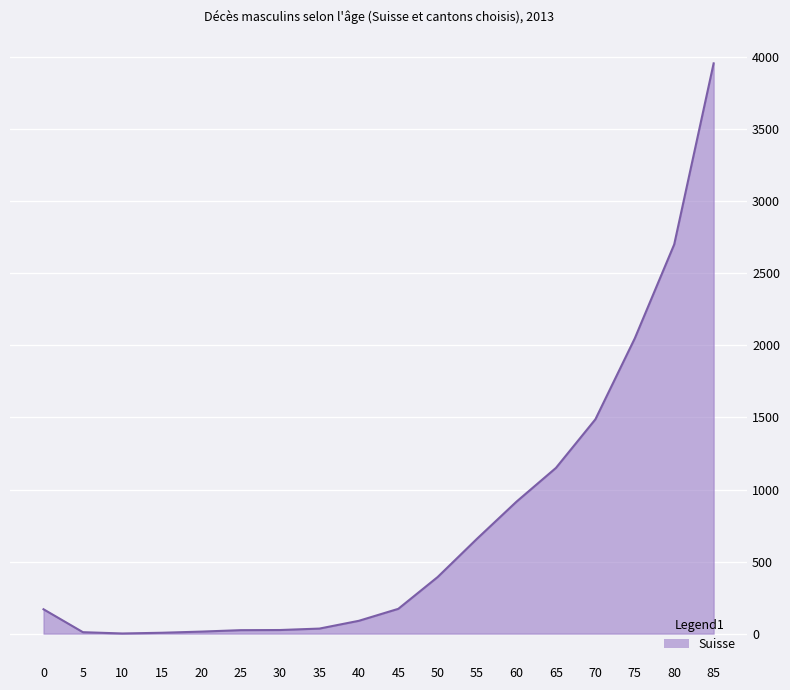

What is the difference between the maximum and minimum values?

3956